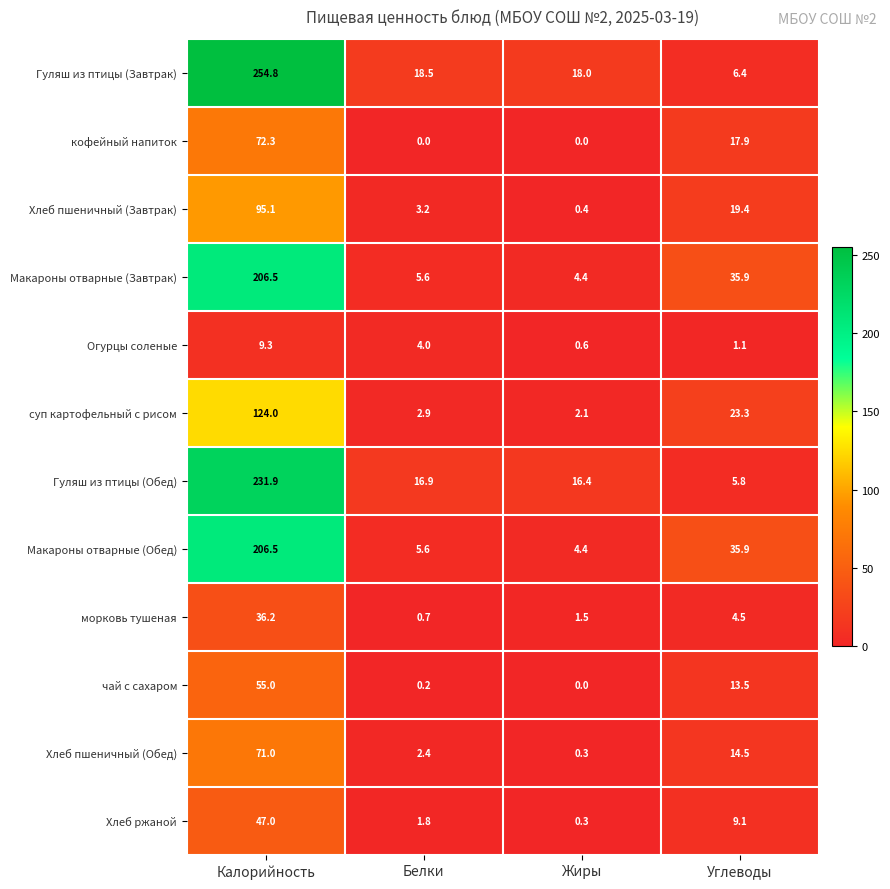

What is the minimum value for Макароны отварные (Обед)?

4.4